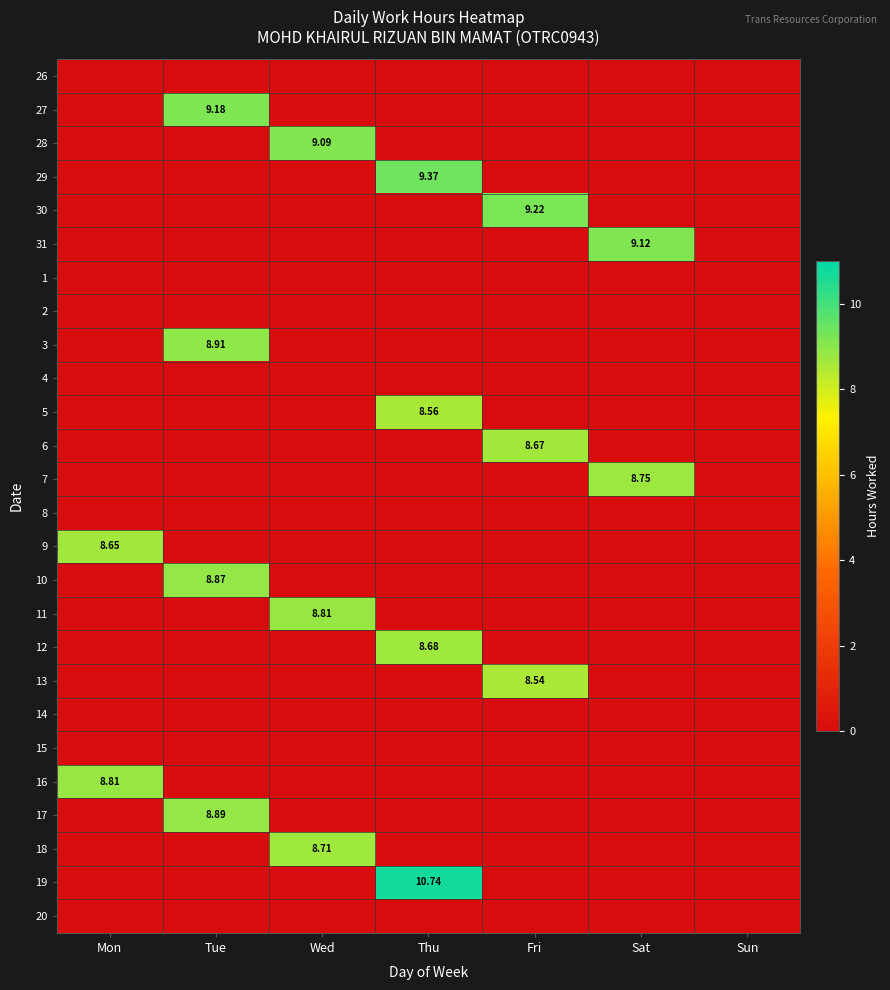

Is the value of 3 at Wed greater than the value of 6 at Thu?

No